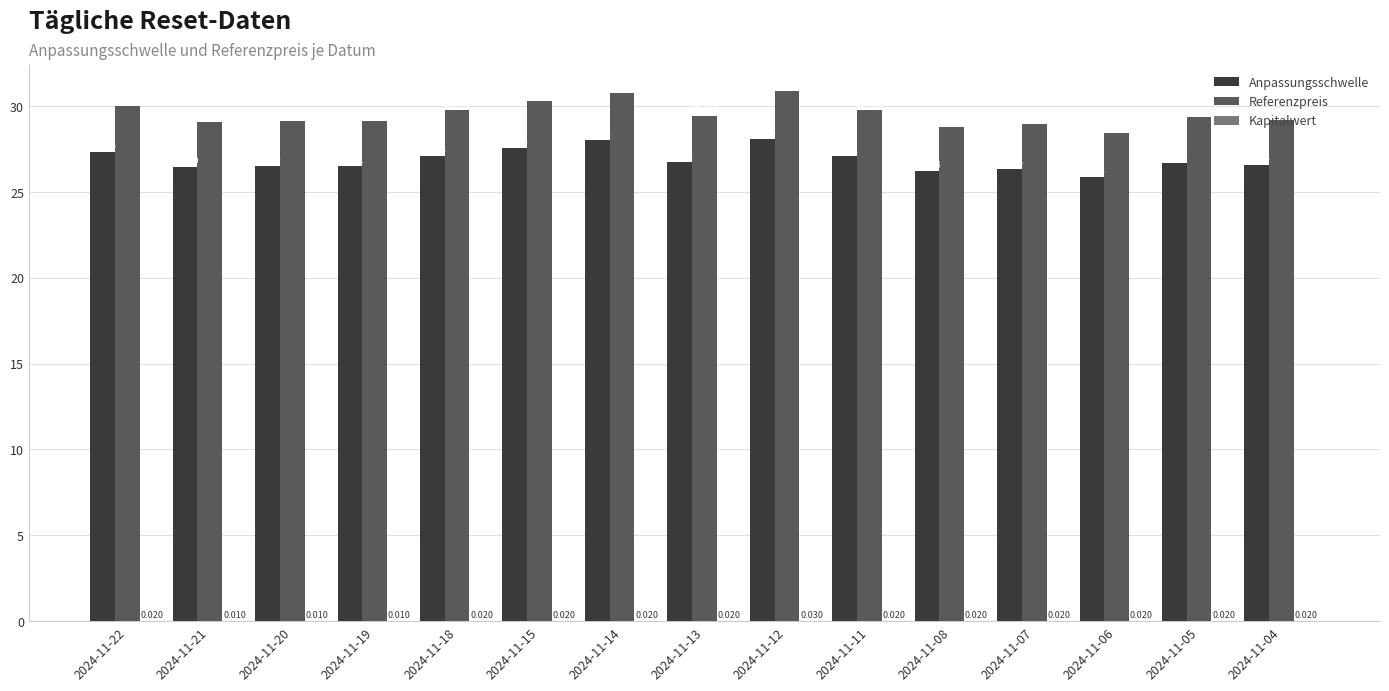

Where does the Anpassungsschwelle series first go above 26?

2024-11-22